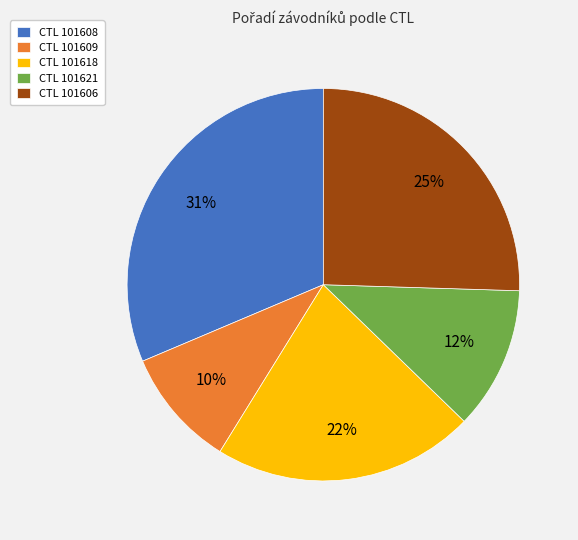

To the nearest percent, what is the combined percentage of CTL 101618 and CTL 101608?

53%